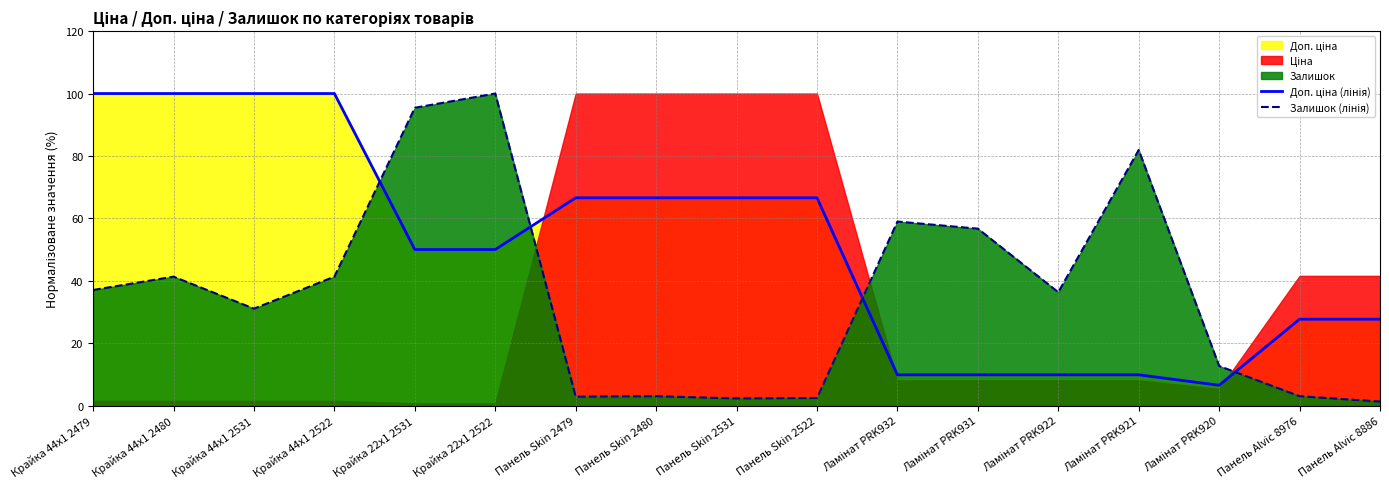

Which series has the largest range (max minus min)?

Залишок (лінія)